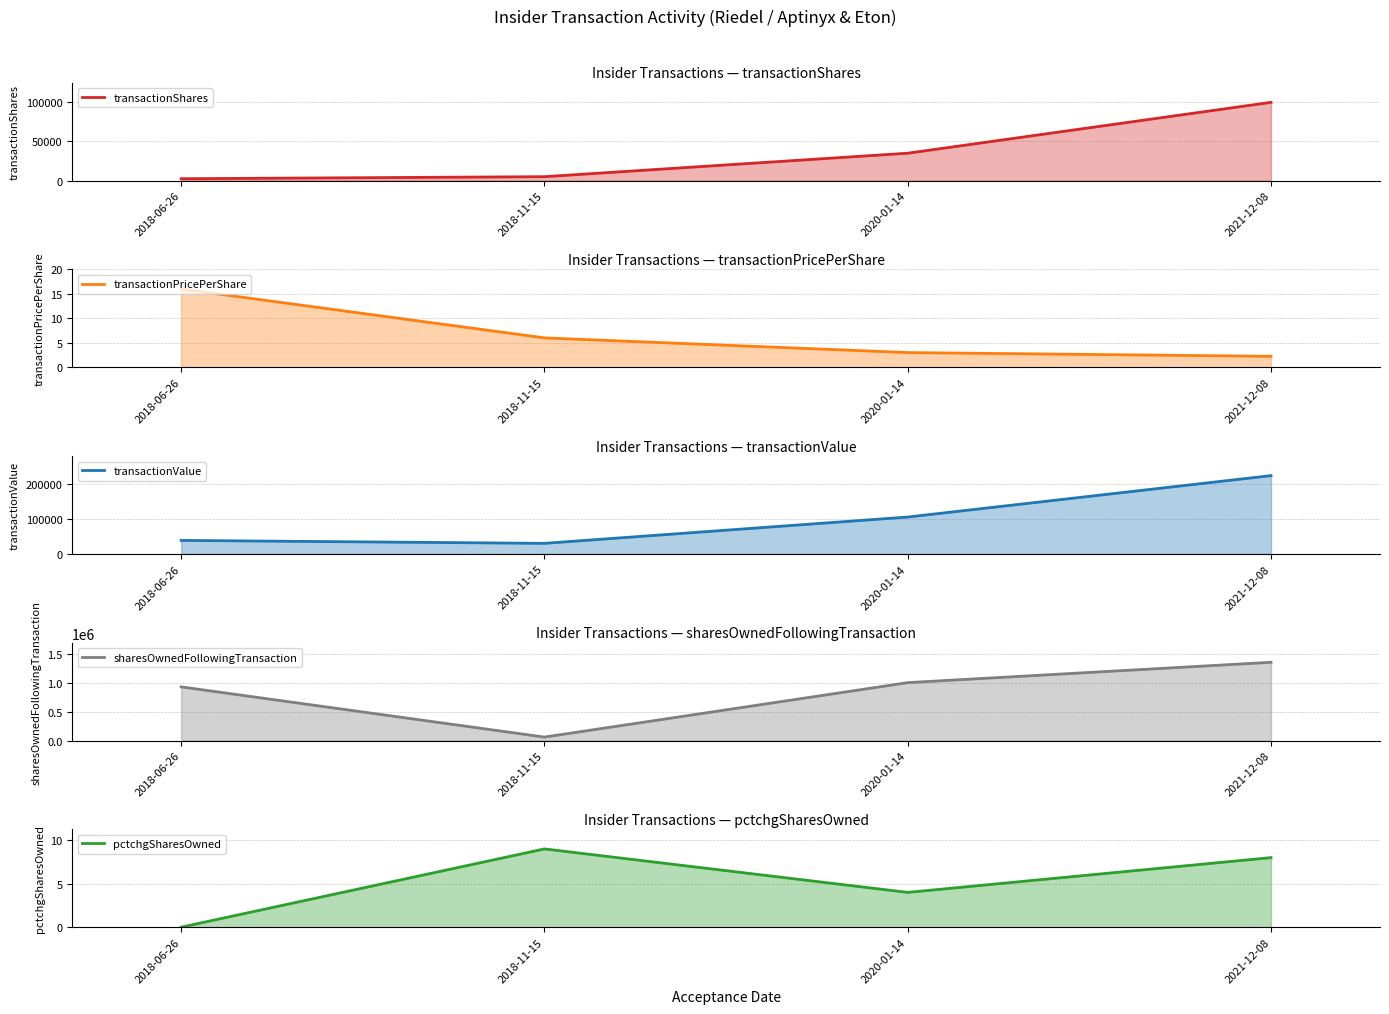

True or false: transactionPricePerShare and transactionValue cross at least once.

False